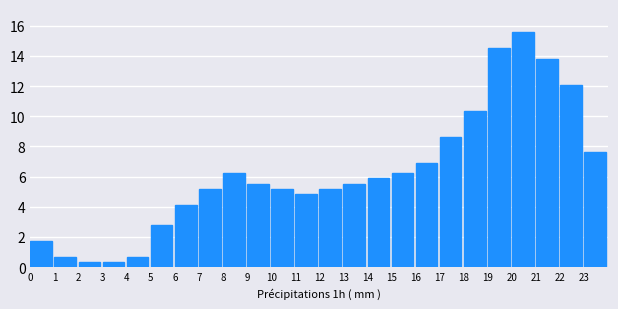

Reading left to right, extract all data points from this chart.

0=1.7	1=0.7	2=0.3	3=0.3	4=0.7	5=2.8	6=4.1	7=5.2	8=6.2	9=5.5	10=5.2	11=4.8	12=5.2	13=5.5	14=5.9	15=6.2	16=6.9	17=8.6	18=10.4	19=14.5	20=15.6	21=13.8	22=12.1	23=7.6